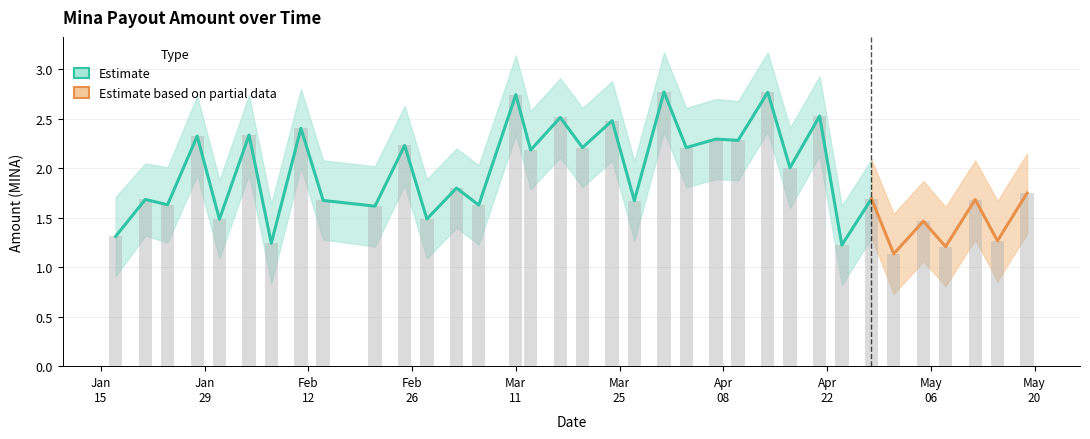

What is the minimum value shown in the chart?

0.7